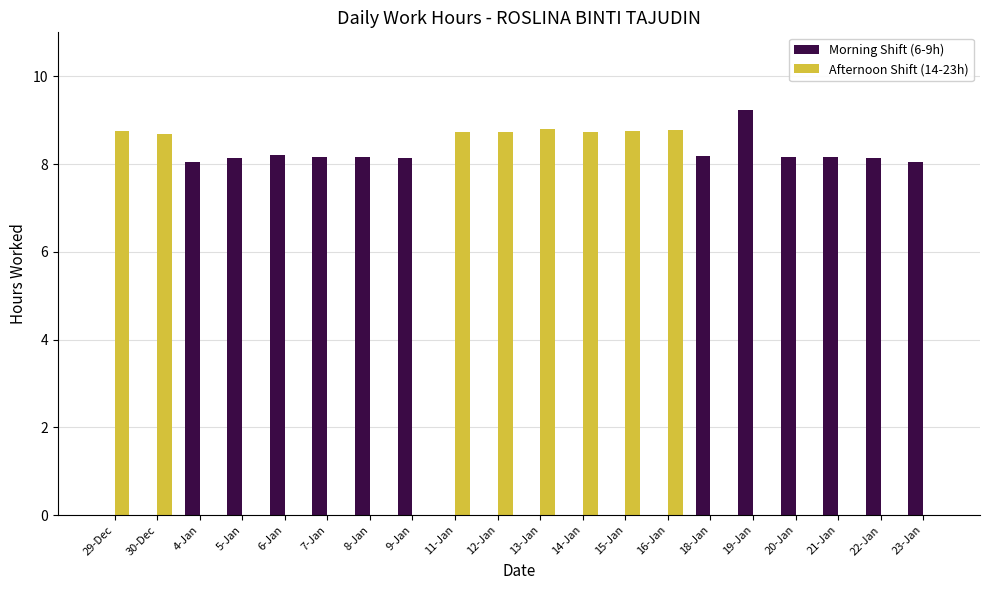

What is the highest value of the Afternoon Shift (14-23h) series?

8.8